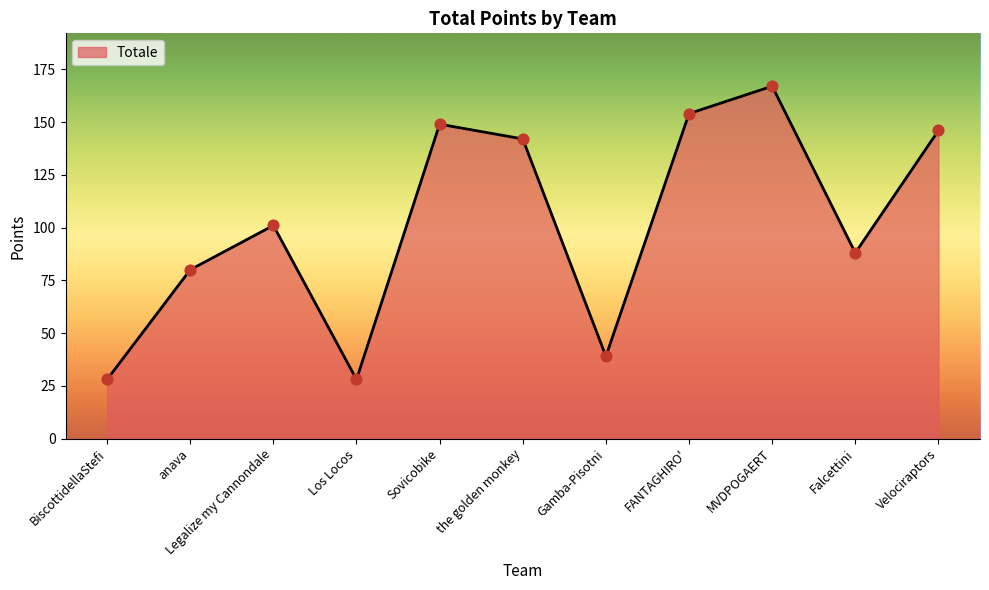

Approximately how many times larger is the value at Gamba-Pisotni compared to FANTAGHIRO'?

0.3